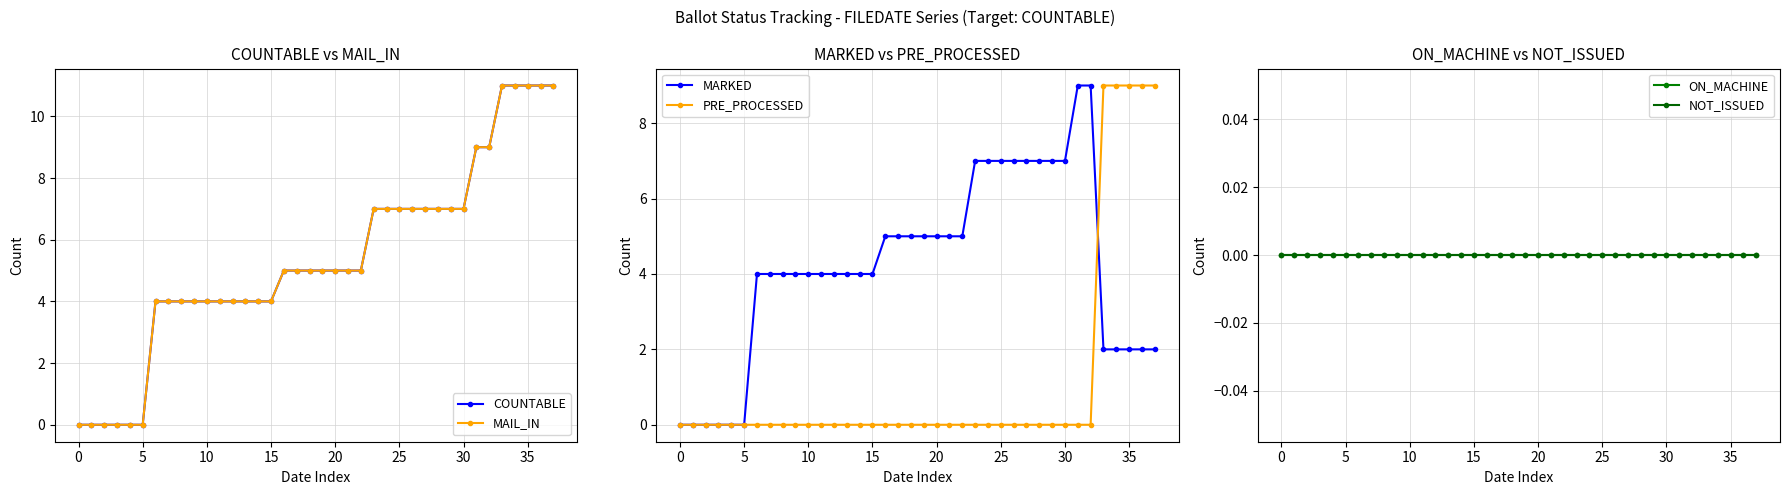

True or false: NOT_ISSUED and MARKED intersect in this chart.

False